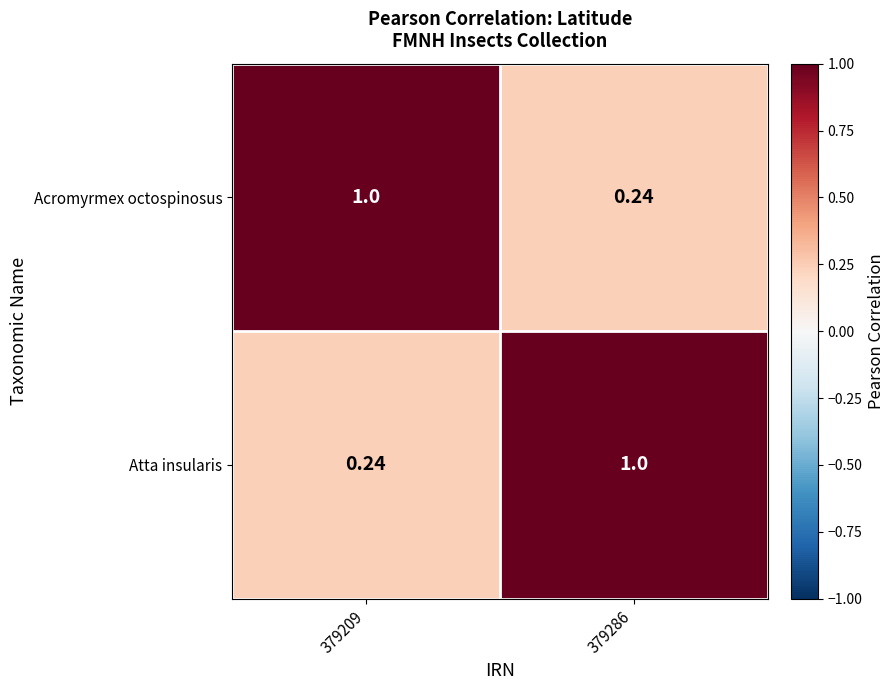

At 379286, list the series in order from largest to smallest.

Atta insularis, Acromyrmex octospinosus